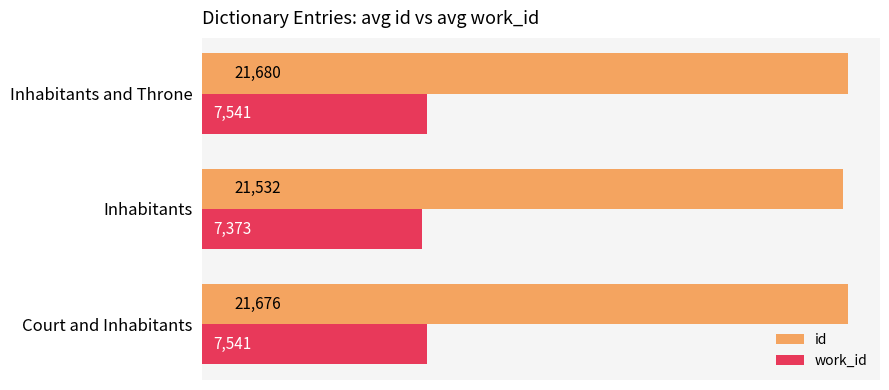

List the series in order of their peak value, highest first.

id, work_id